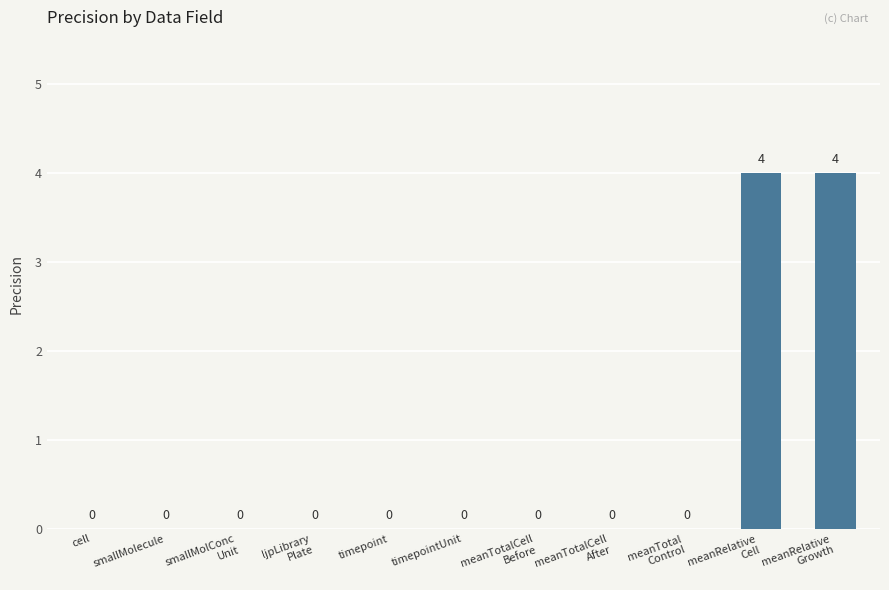

How many values are above zero?

2